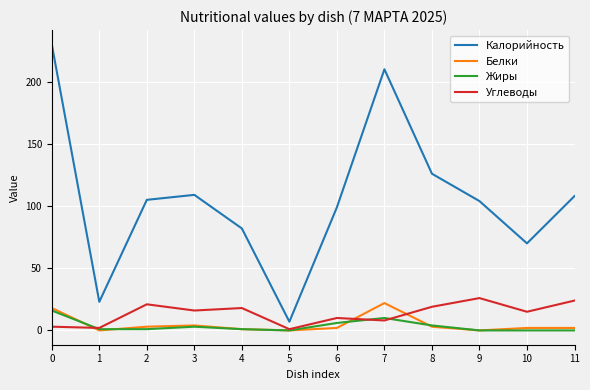

What is the highest value of the Углеводы series?

26